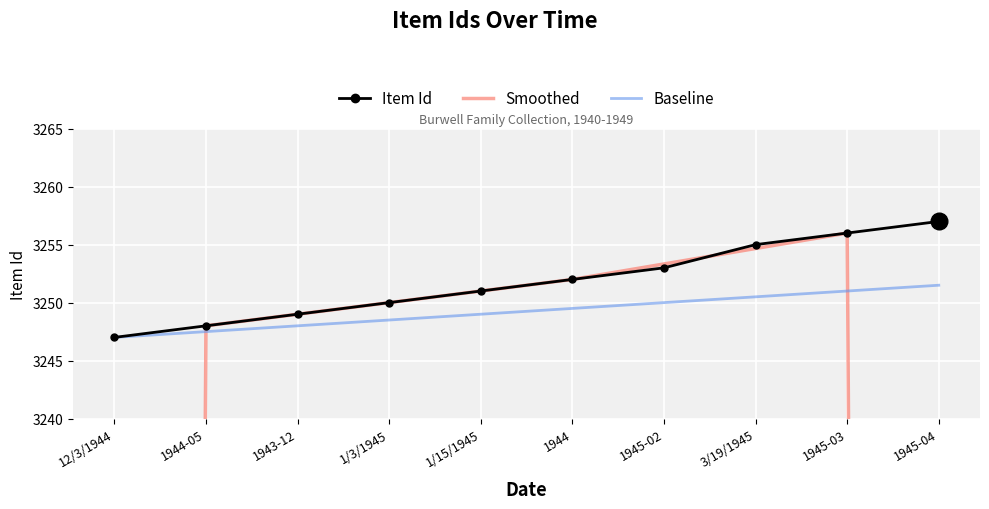

Is this an area chart (filled region under the line)?

No